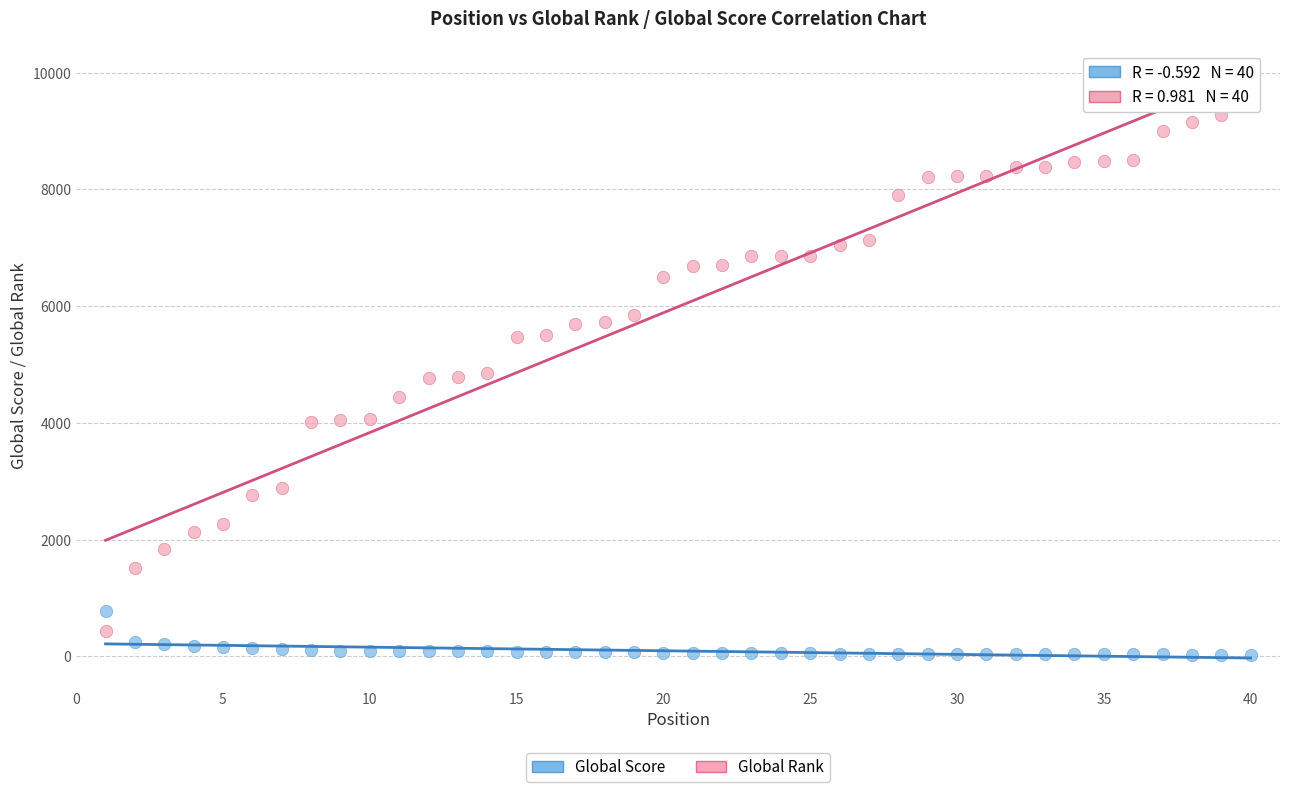

Across all data points, what is the range of Y values (max minus min)?

9592